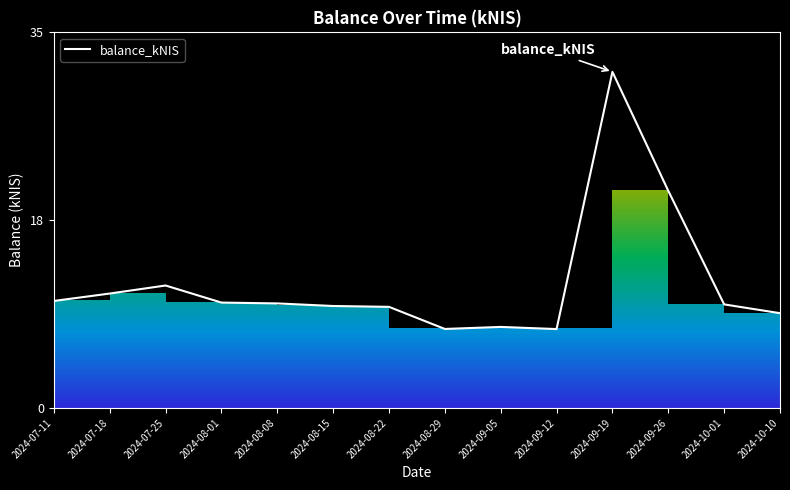

Rank the categories by value from highest to lowest.

2024-09-19, 2024-09-26, 2024-07-25, 2024-07-18, 2024-07-11, 2024-08-01, 2024-08-08, 2024-10-01, 2024-08-15, 2024-08-22, 2024-10-10, 2024-09-05, 2024-08-29, 2024-09-12